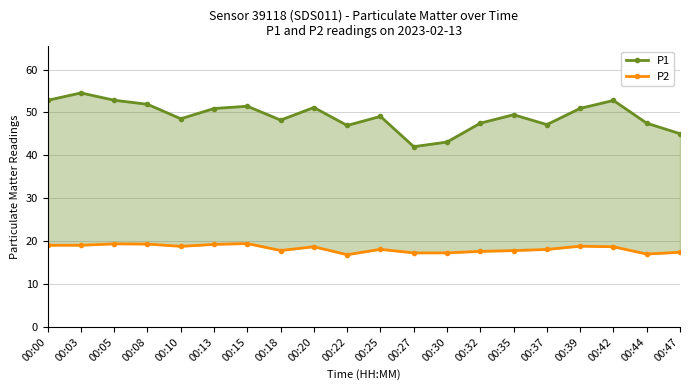

How many interior local valleys does the P1 series have?

5